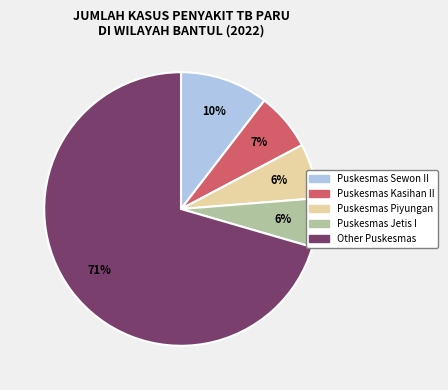

To the nearest percent, what percentage of the pie is Puskesmas Piyungan?

6%